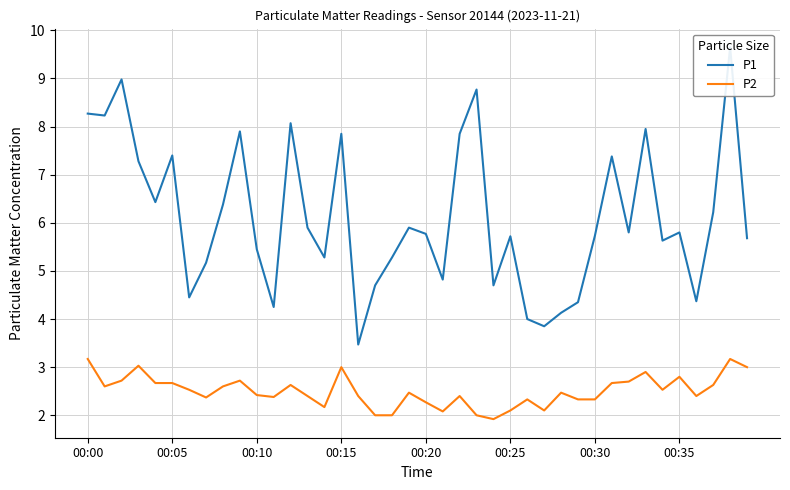

What is the label of the 3rd point from the left?

00:10